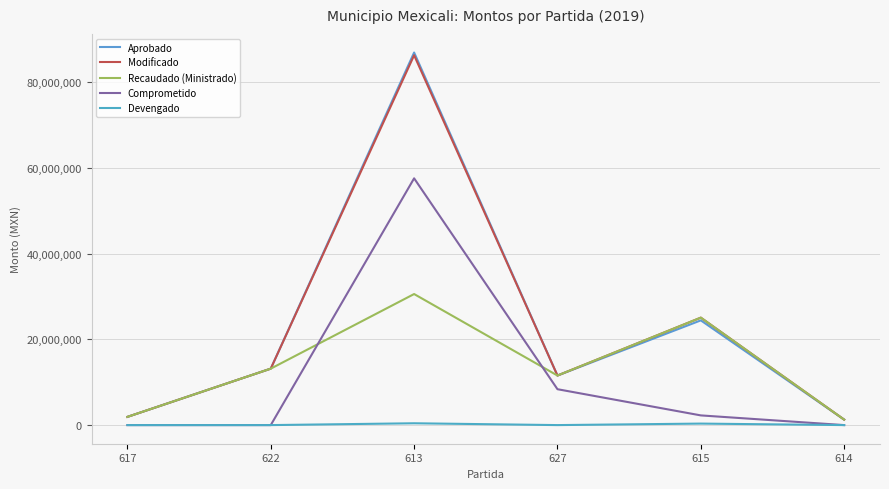

Rank the series by their maximum value, from lowest to highest.

Devengado, Recaudado (Ministrado), Comprometido, Modificado, Aprobado